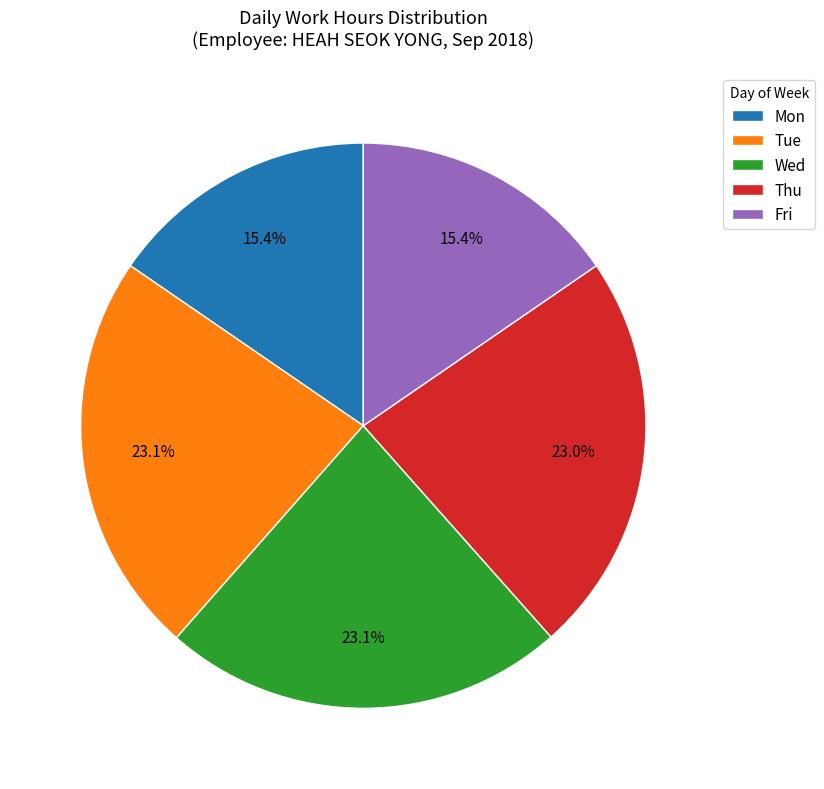

What percentage is NOT represented by Mon?

84.6%